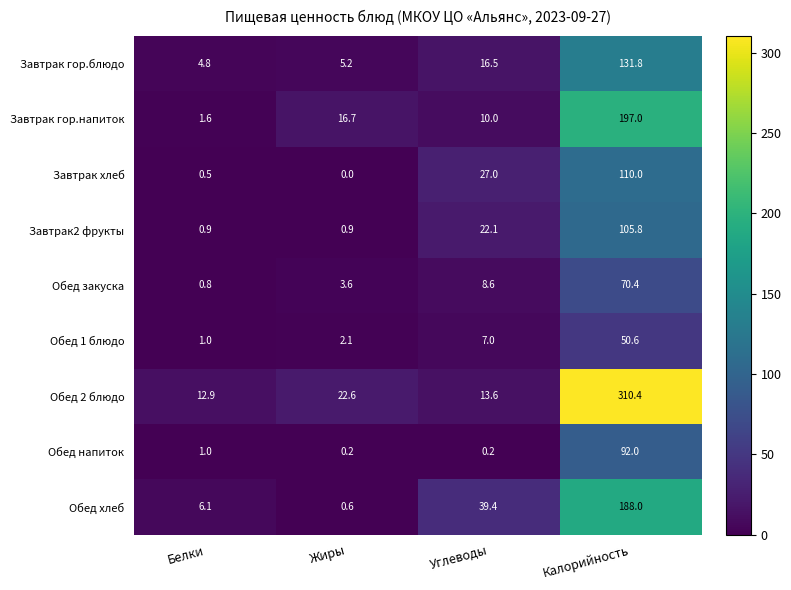

How many categories are shown in the chart?

4